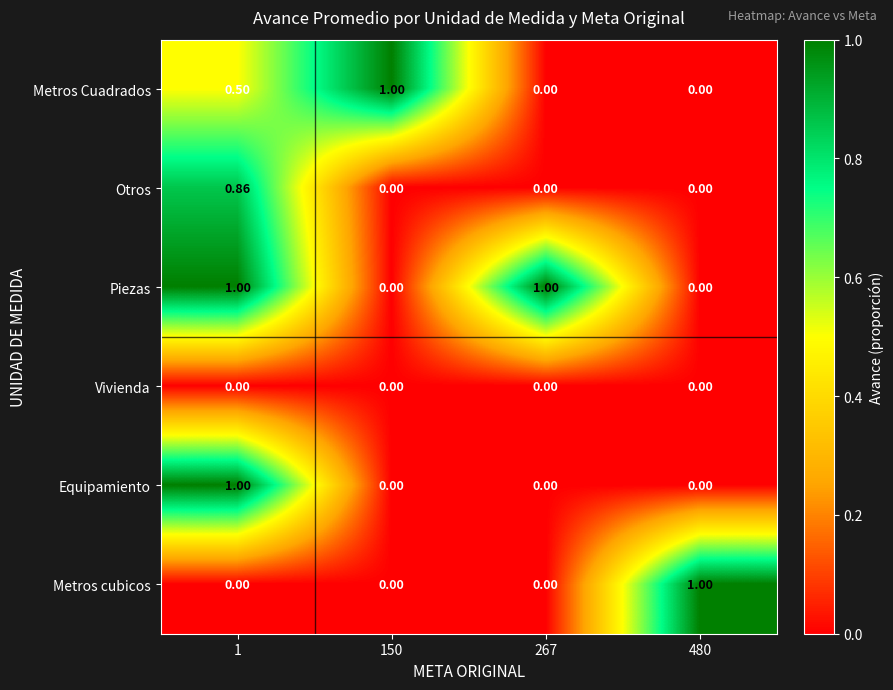

How many series are shown in this chart?

6